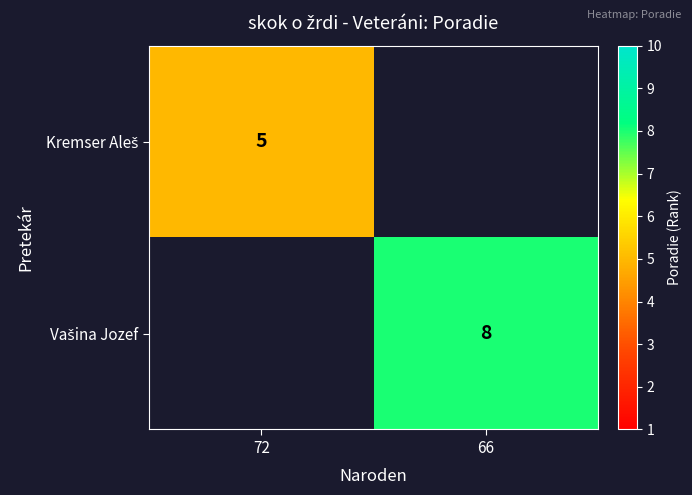

Which label corresponds to the largest value in the chart?

66